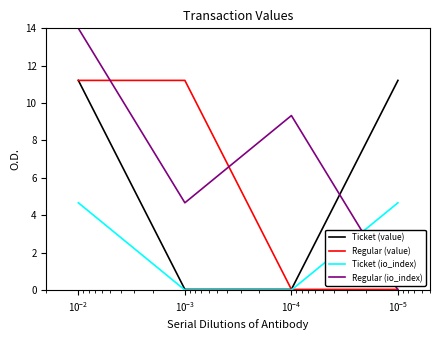

Which series has the widest spread of values?

Regular (io_index)